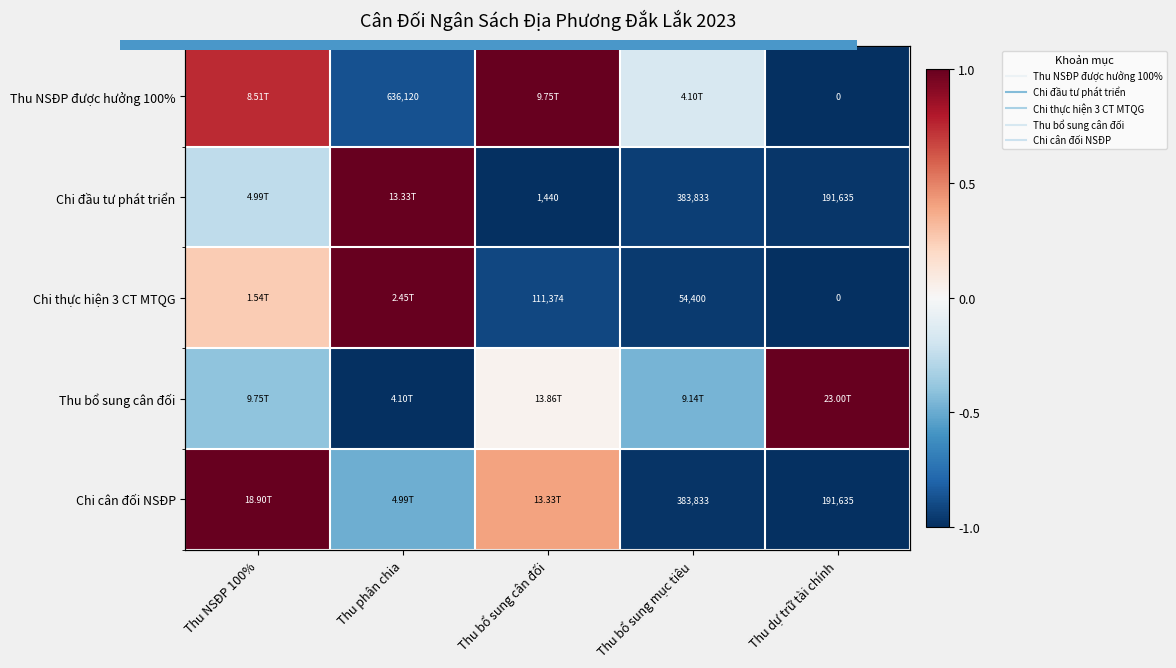

Is it true that 0.0 equals 0.9 at 2?

False